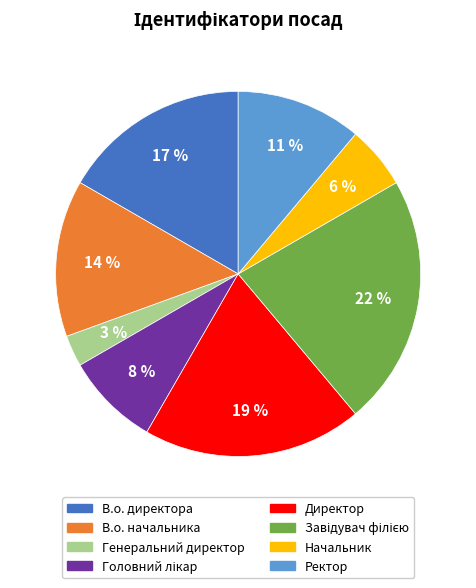

To the nearest percent, what is the difference between the largest and smallest slice percentages?

19%